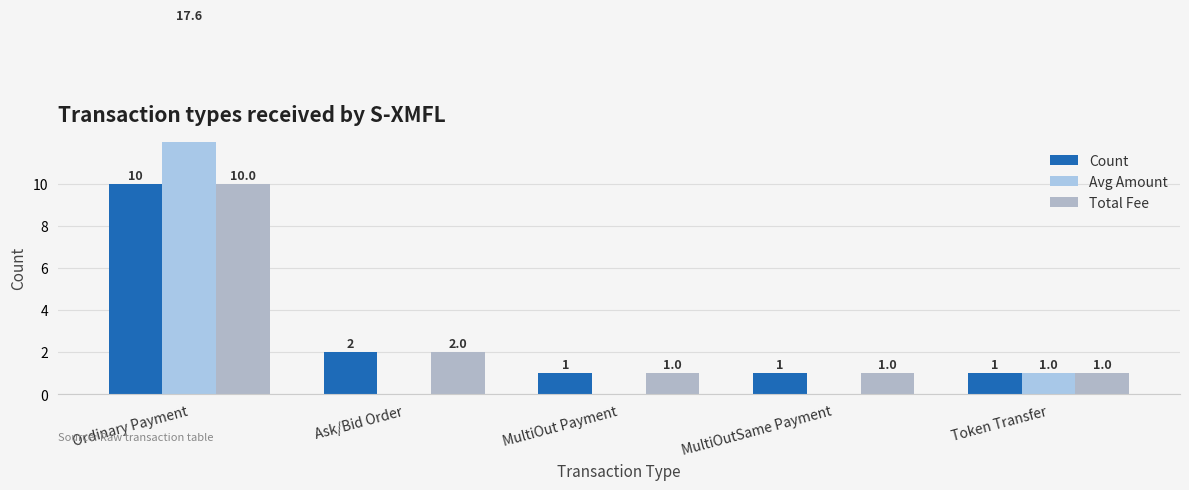

What is the approximate value of Total Fee at MultiOut Payment?

1.0